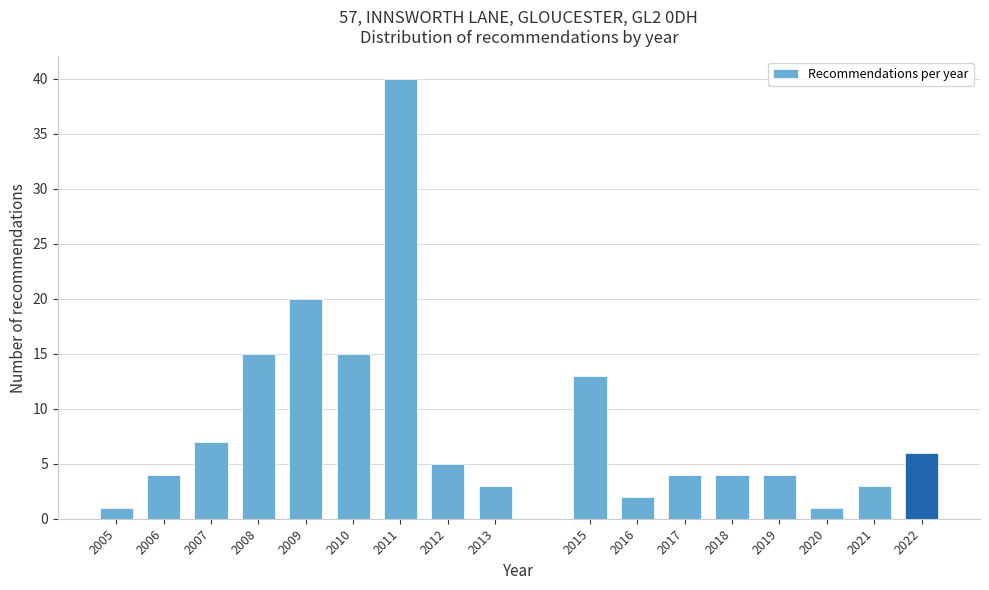

Reading left to right, transcribe all the data shown in this chart.

2005=1	2006=4	2007=7	2008=15	2009=20	2010=15	2011=40	2012=5	2013=3	2015=13	2016=2	2017=4	2018=4	2019=4	2020=1	2021=3	2022=6